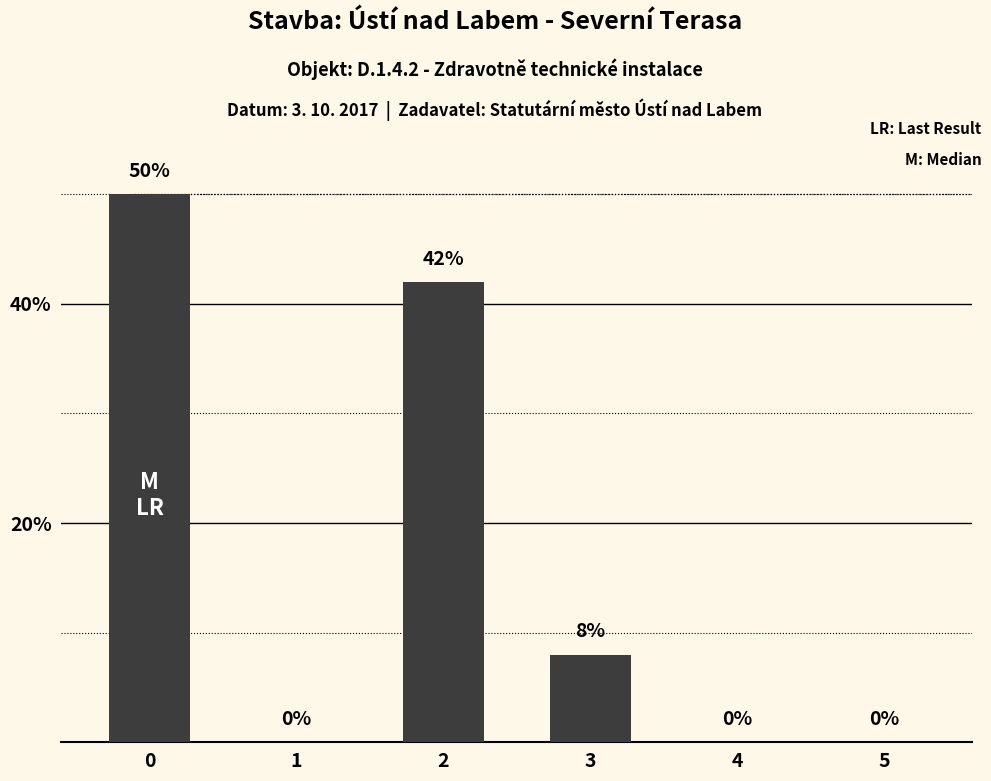

The chart shows a value of 50 at 0. True or false?

True